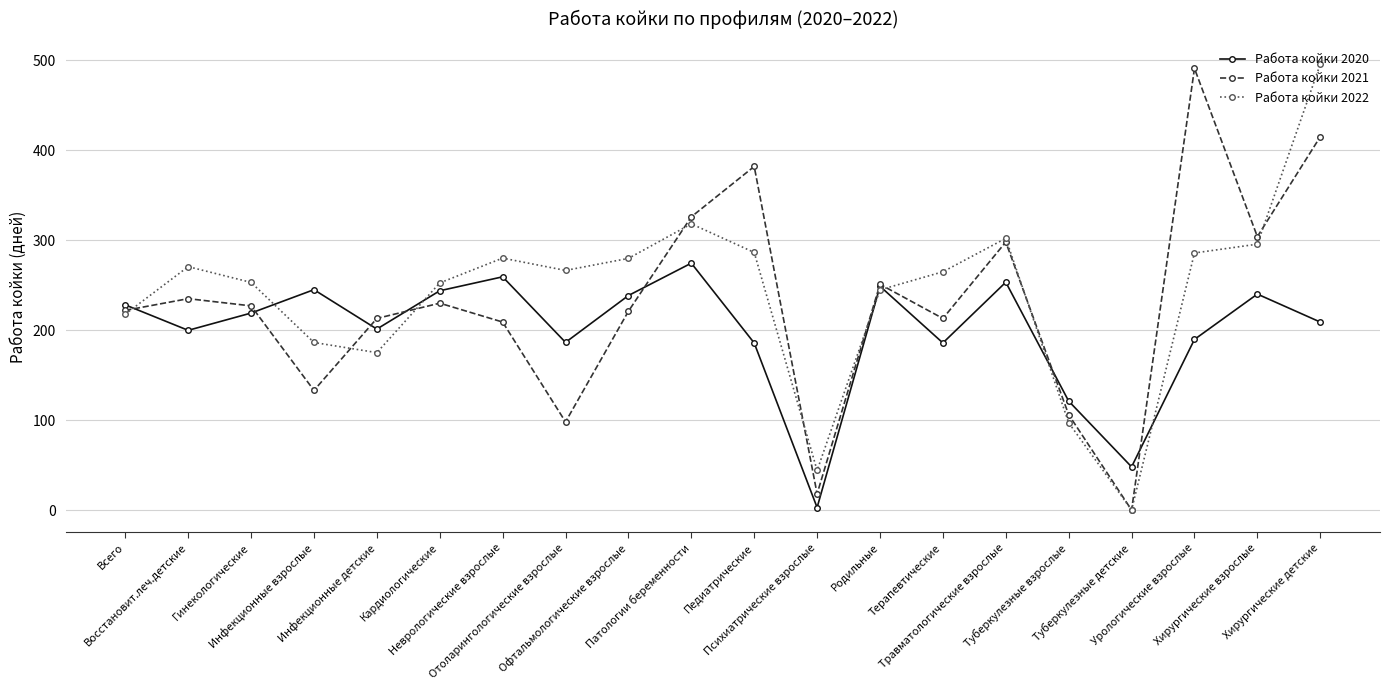

The Работа койки 2021 series shows 213.0 at Терапевтические. True or false?

True